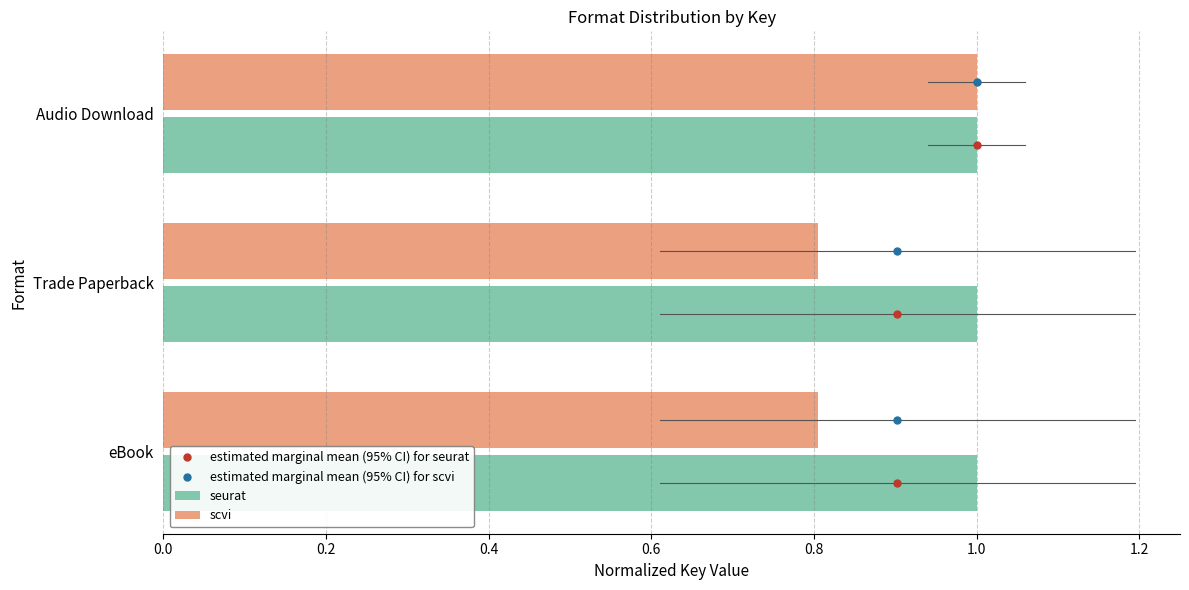

Which series has the largest range (max minus min)?

scvi